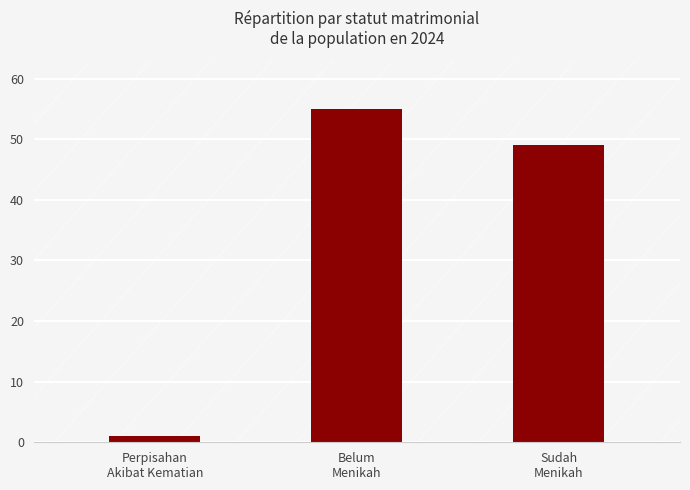

At which label is the value closest to 28?

Sudah
Menikah